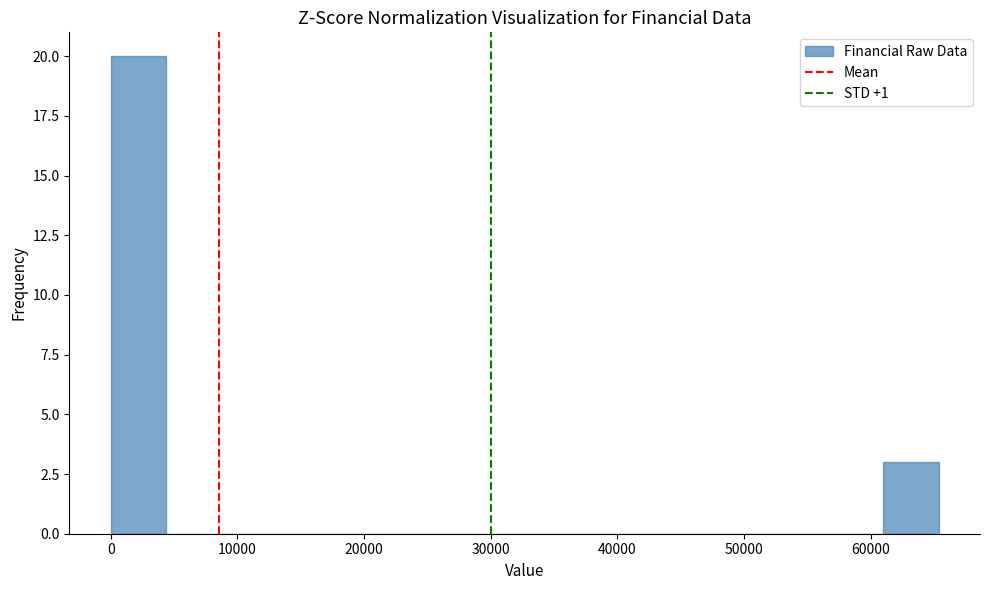

Reading left to right, list every bar in this chart as the range it spans on the x-axis followed by its height. Neither the bar edges nor the heights are printed on the chart, so give them approximately, as read against the axes.

0 to 4000: 20
4000 to 9000: 0
9000 to 13000: 0
13000 to 17000: 0
17000 to 22000: 0
22000 to 26000: 0
26000 to 30000: 0
30000 to 35000: 0
35000 to 39000: 0
39000 to 44000: 0
44000 to 48000: 0
48000 to 52000: 0
52000 to 57000: 0
57000 to 61000: 0
61000 to 65000: 3